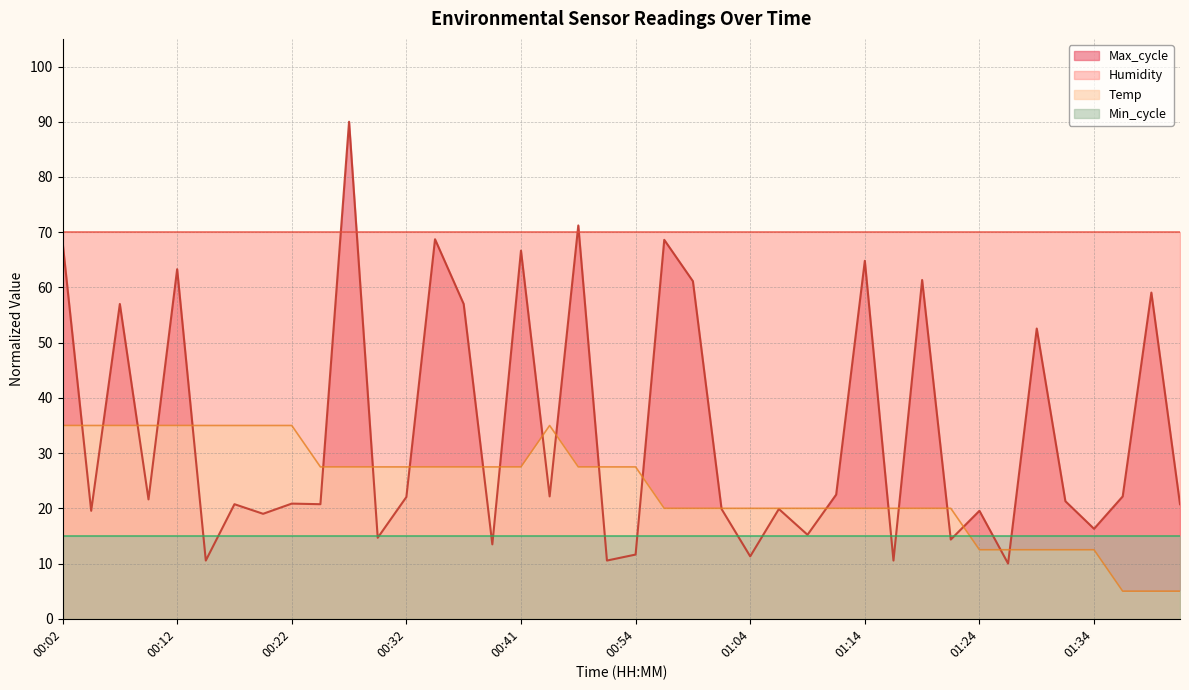

How many series are shown in this chart?

4